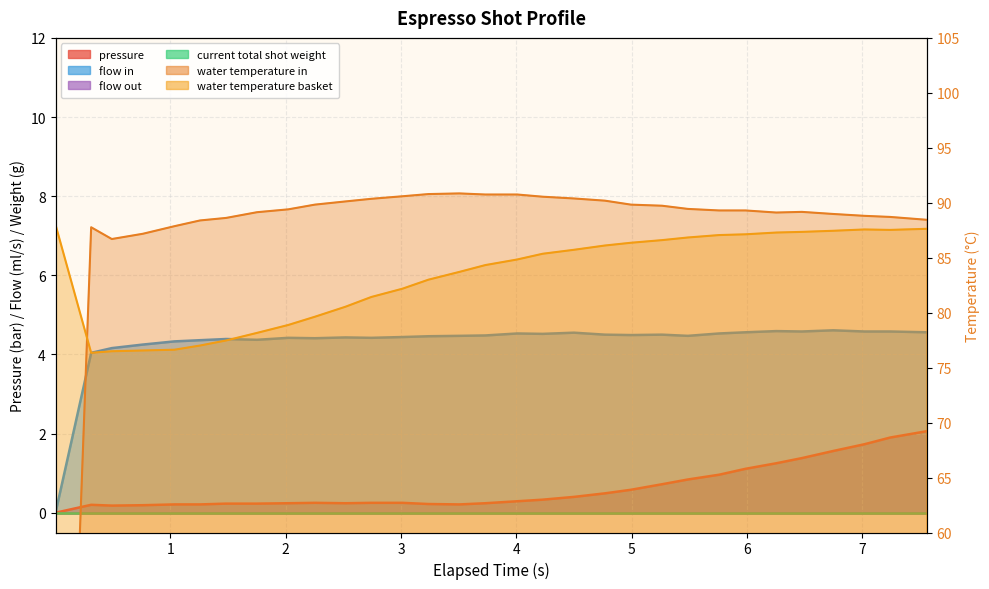

Which series has the largest total across all categories?

water_temperature_in